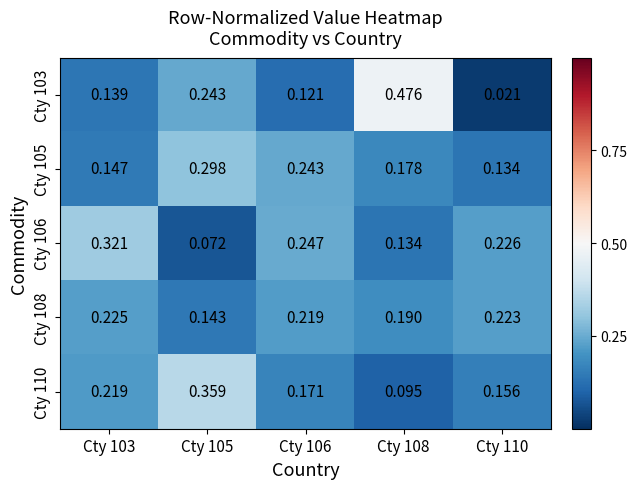

Is the value of Cty 108 at Cty 108 greater than the value of Cty 106 at Cty 108?

Yes